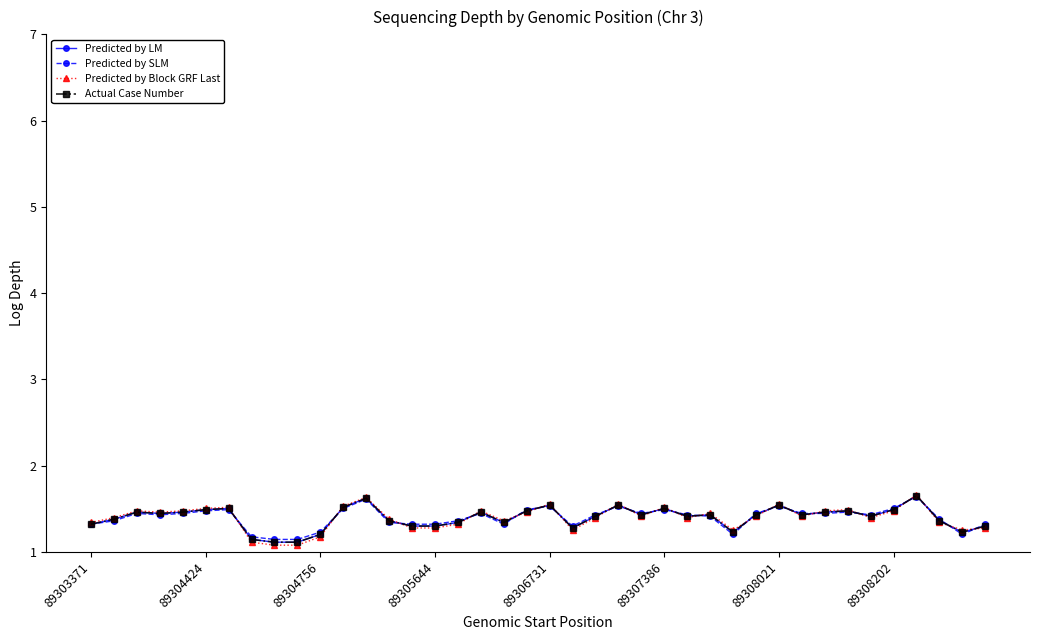

Does the chart have visible grid lines?

No